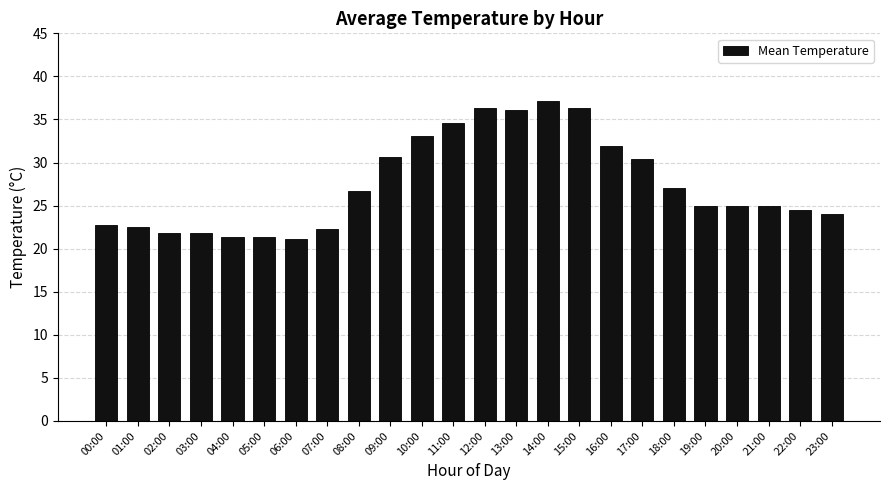

What is the sum of the values at 18:00 and 02:00?

48.9